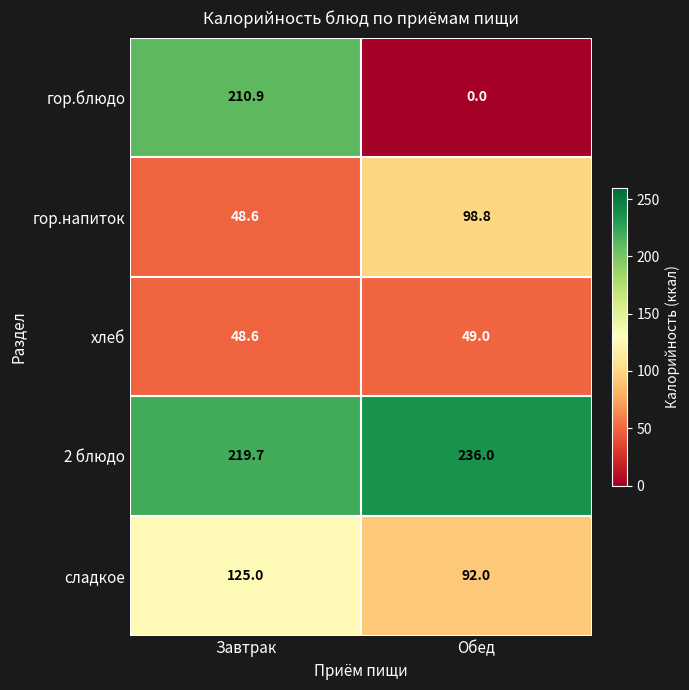

How many categories are shown in the chart?

2